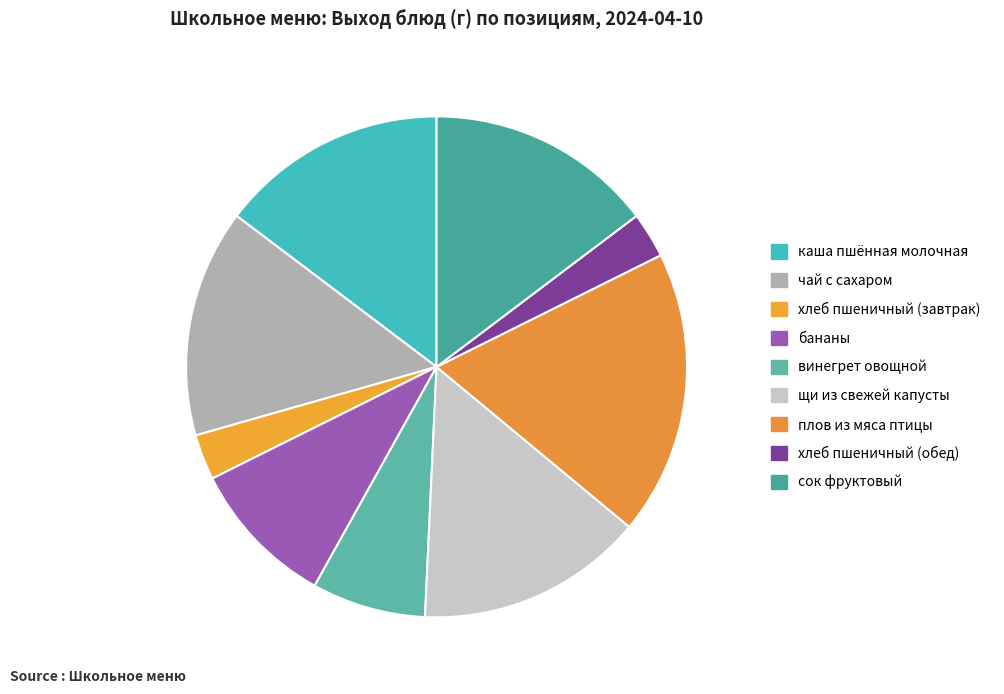

How many segments does this pie chart have?

9